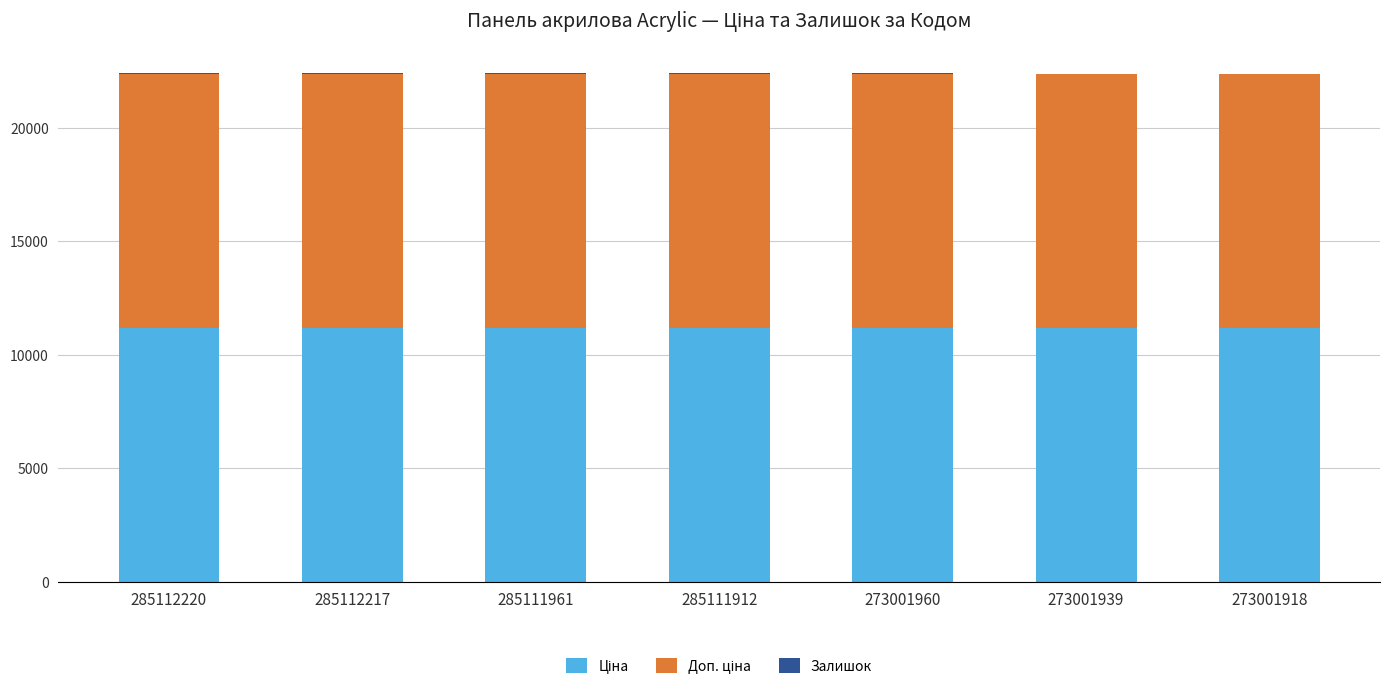

How many distinct data groups are displayed?

3